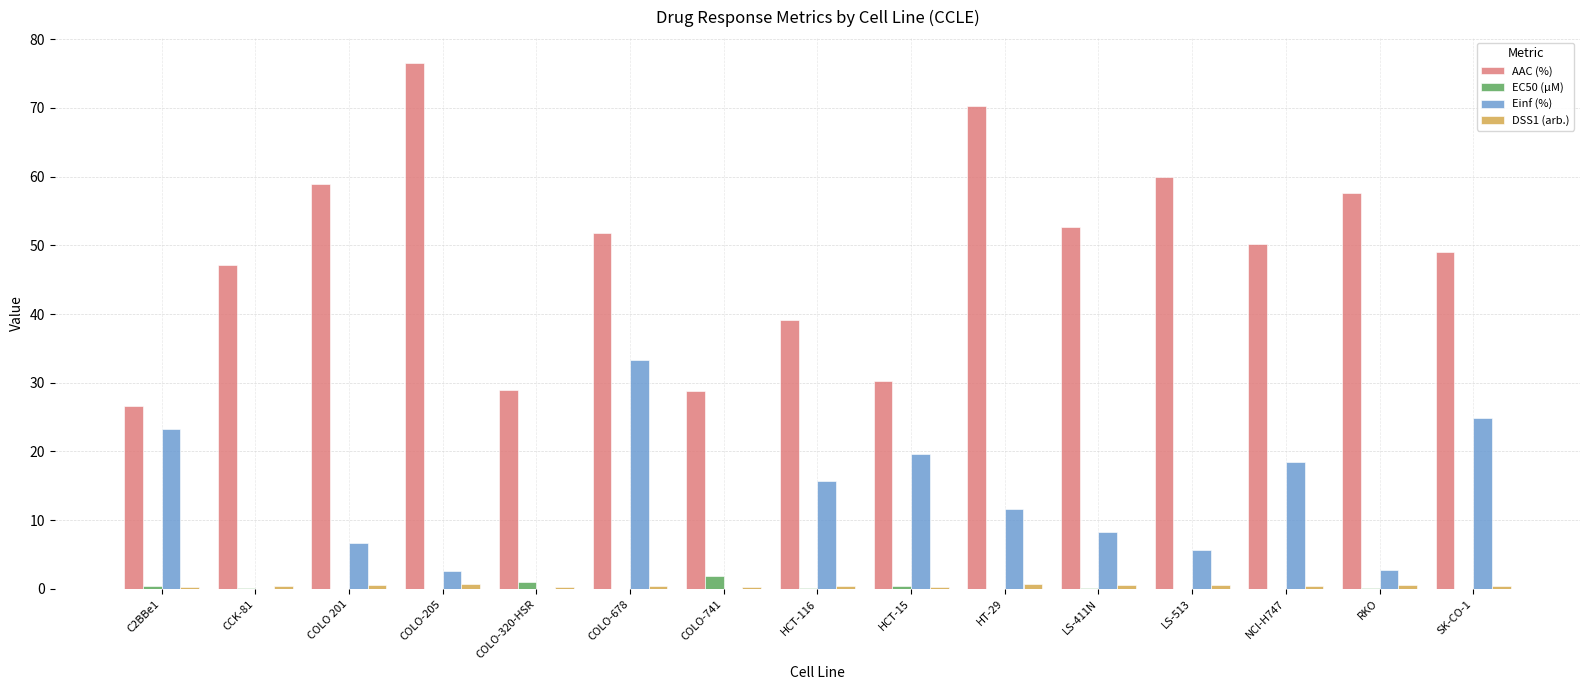

What is the greatest value displayed?

76.5